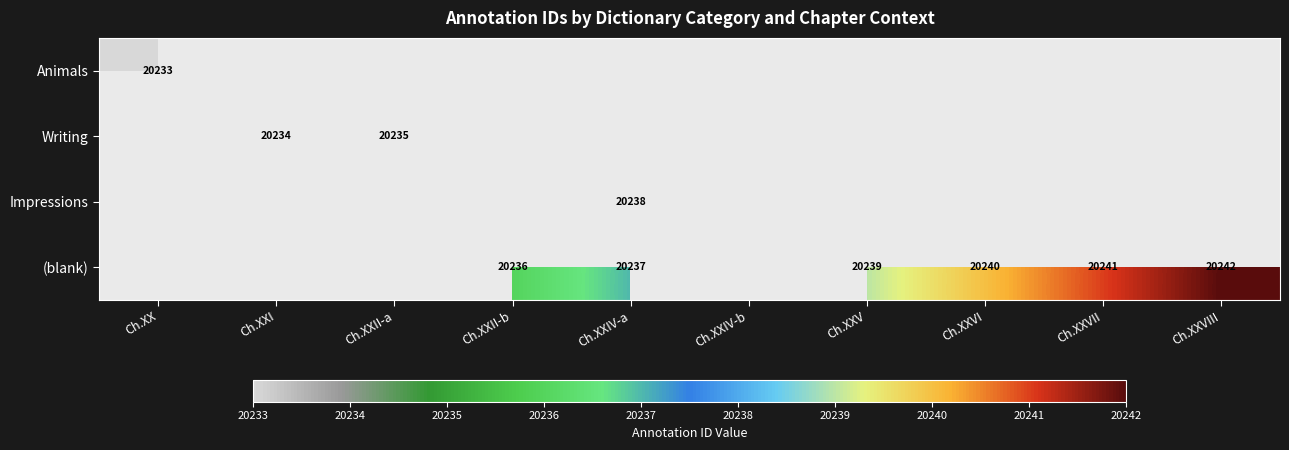

What is the difference between the (blank) values at Ch.XXIV-a and Ch.XXVIII?

5